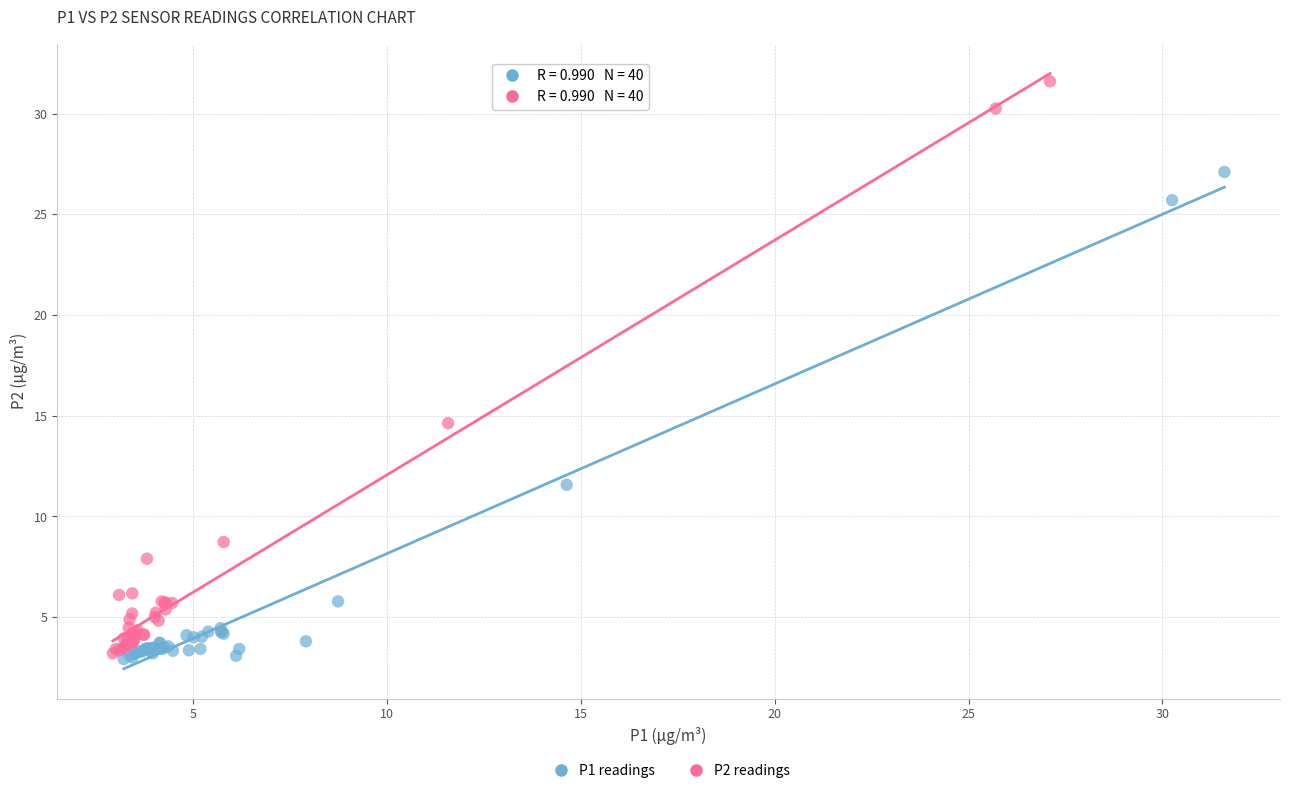

What are all the series names shown in the legend?

P1 readings, P2 readings